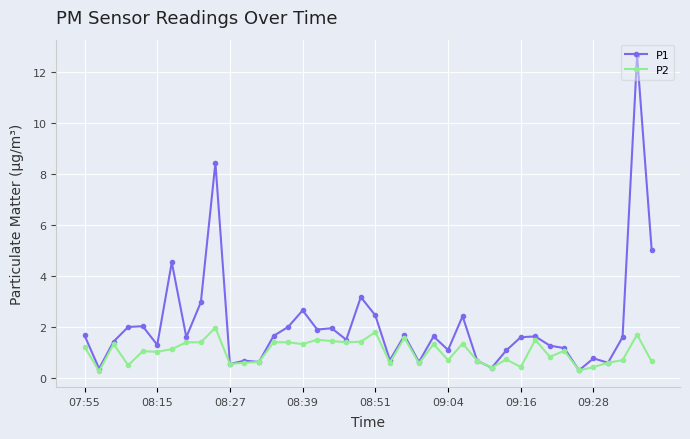

List the series in order of their overall mean, lowest first.

P2, P1